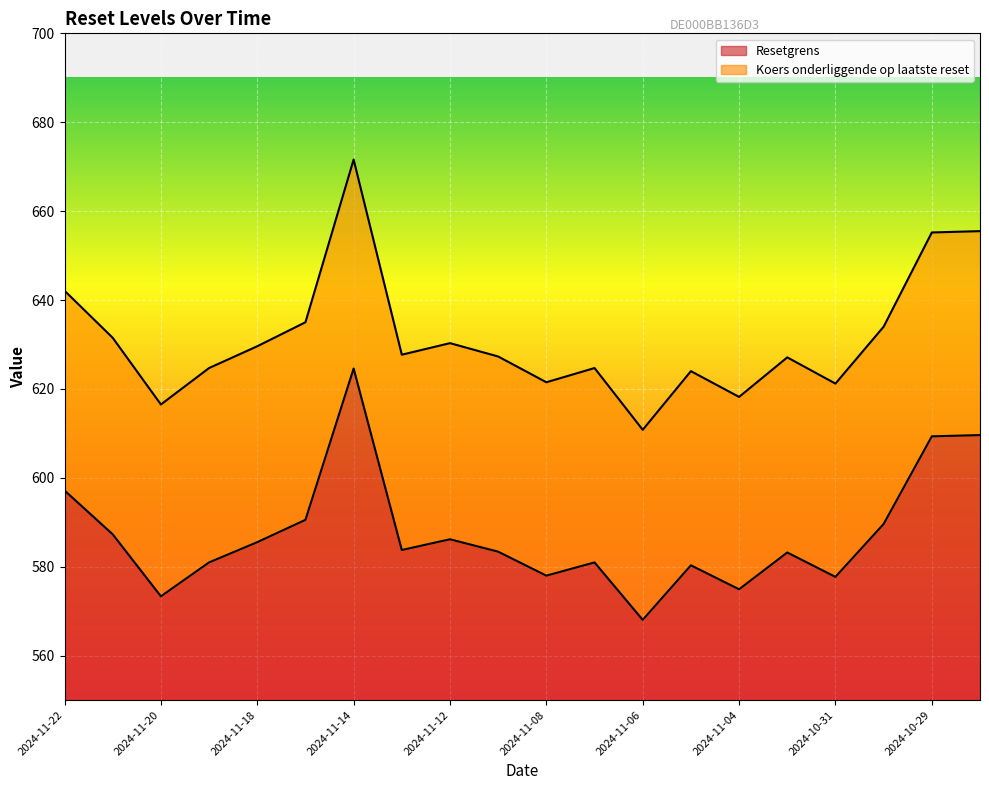

At which category does Koers onderliggende op laatste reset reach its first local valley?

2024-11-20